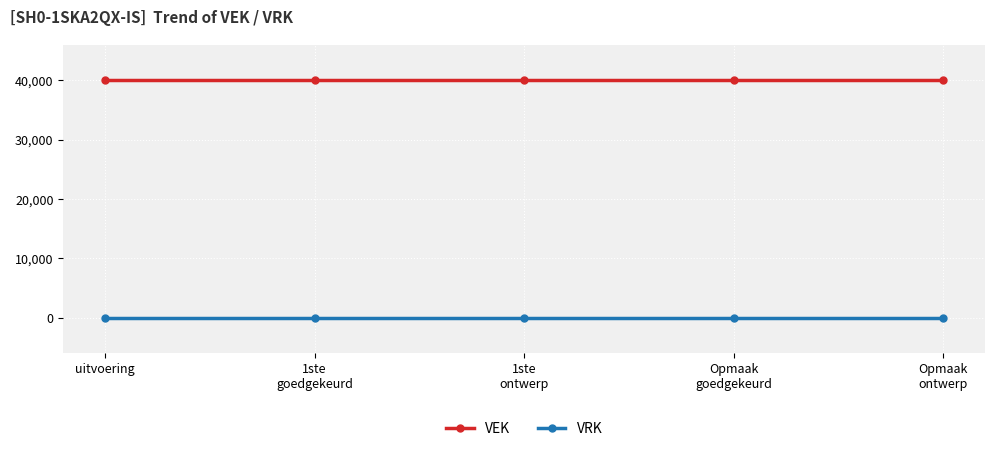

Which series has the largest total across all categories?

VEK